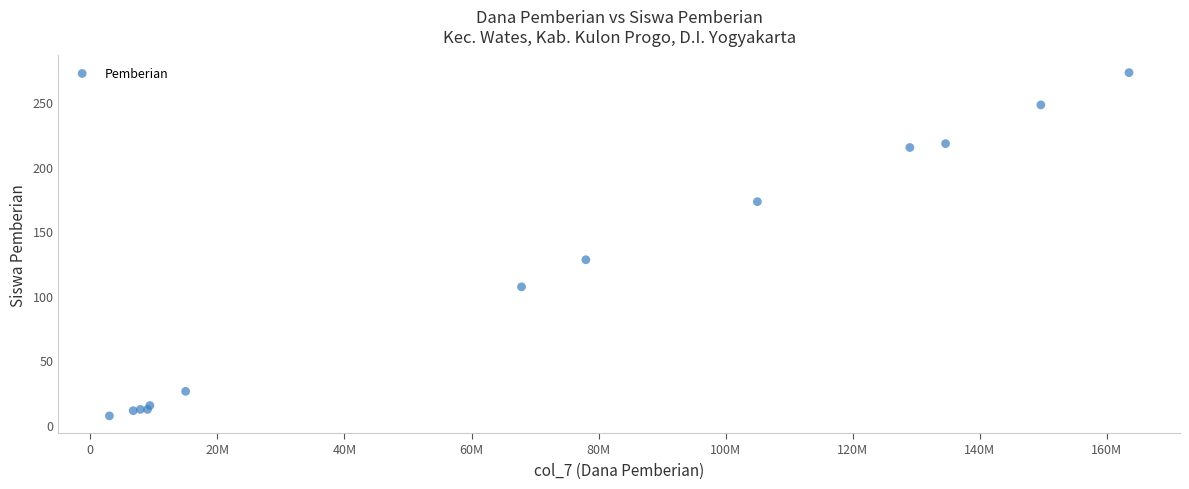

What Y value in the scatter plot is closest to 140?

128